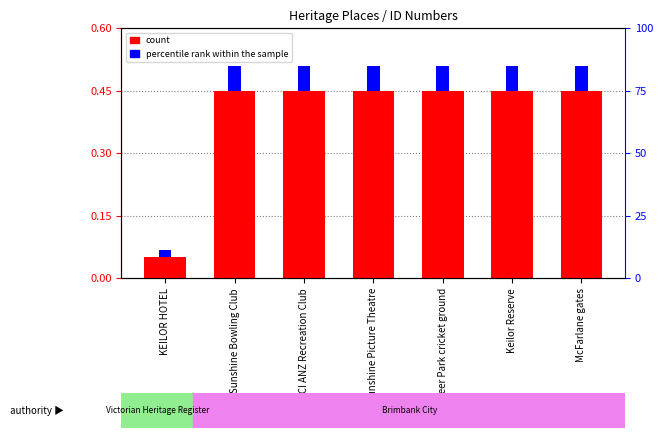

The value of percentile rank within the sample at ICI ANZ Recreation Club is 0.1. True or false?

False